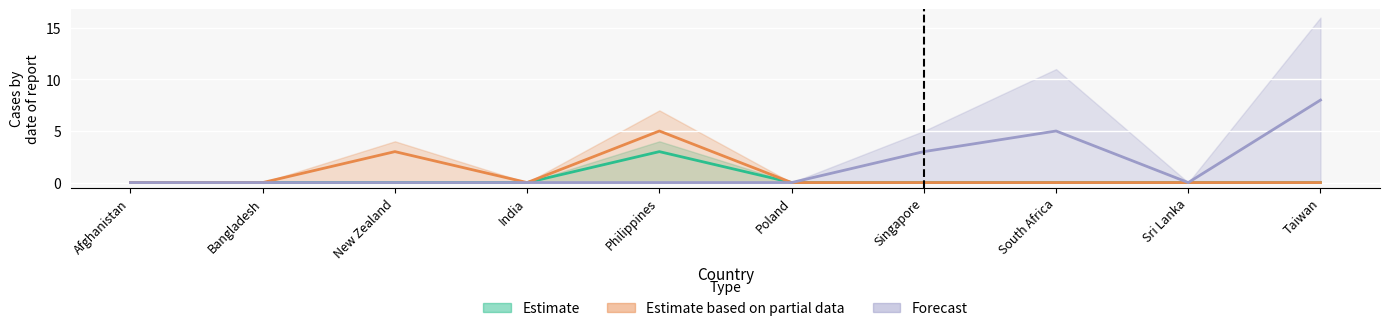

The Estimate based on partial data series shows 3 at Bangladesh. True or false?

False